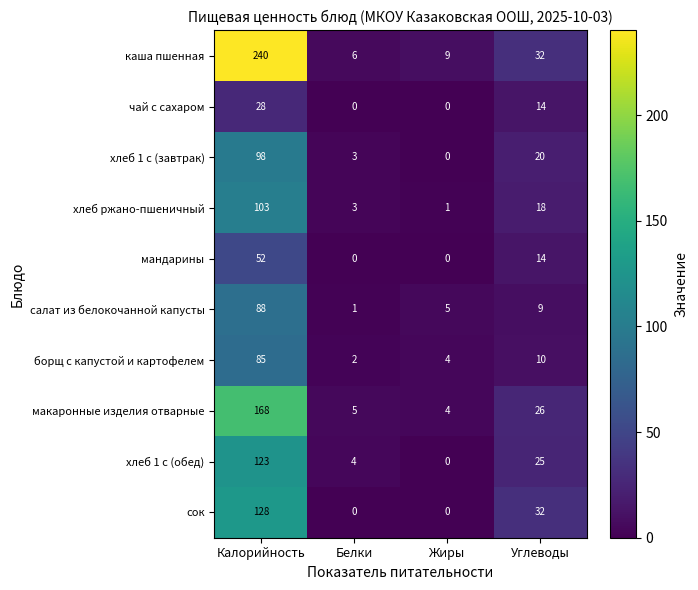

How many values in the каша пшенная series are below 32?

2